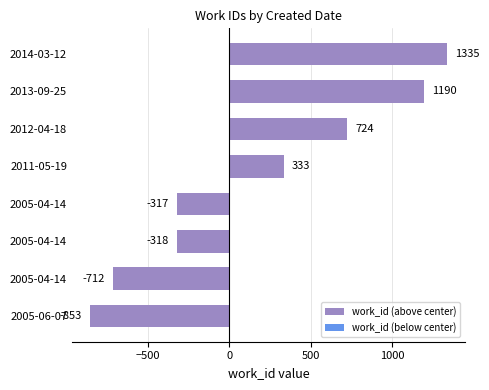

True or false: the data shows 786 at 2014-03-12.

False